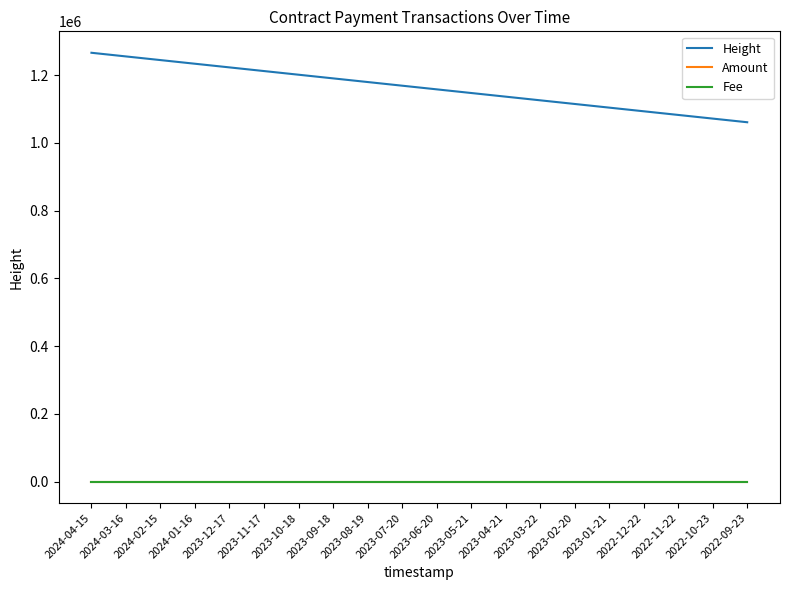

Which series changed the most between 2023-05-21 and 2022-09-23?

Height